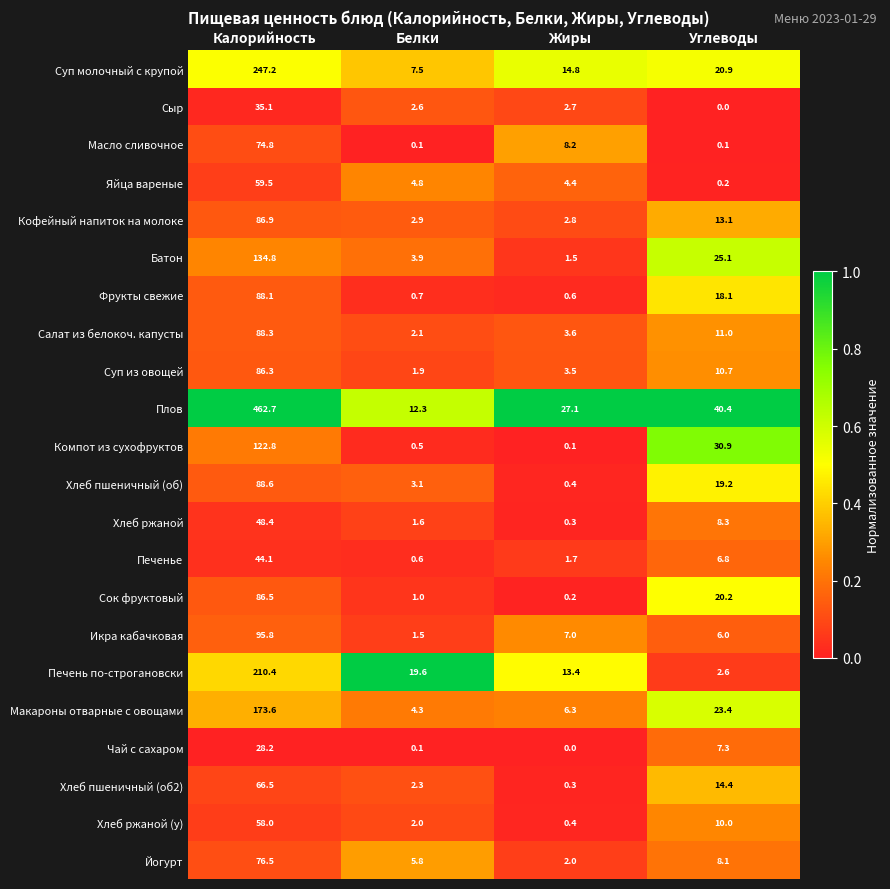

What is the maximum value shown in the chart?

462.7